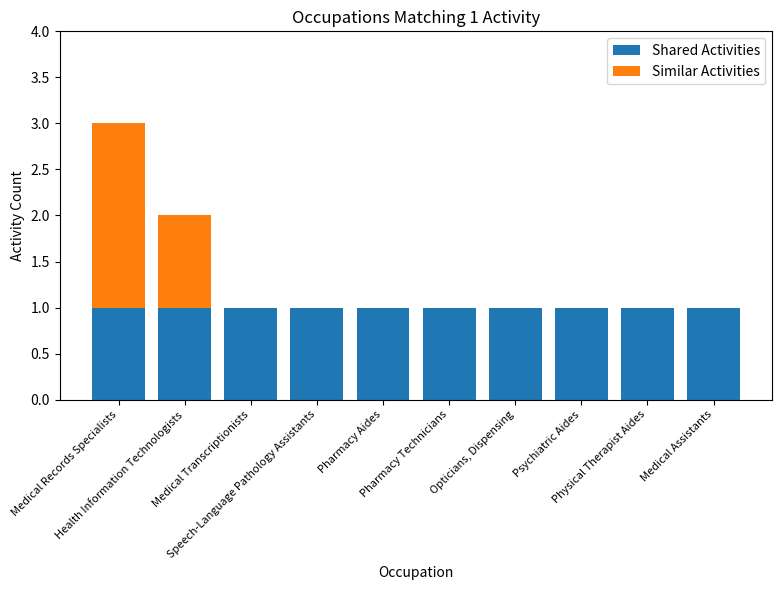

What is the sum of all Shared Activities values?

10